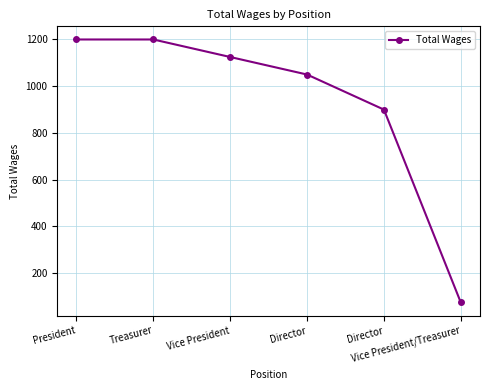

At which category does the chart reach its peak across all series?

President